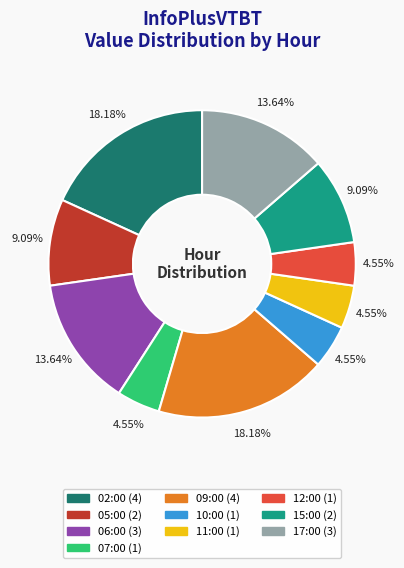

Does 02:00 account for over 50% of the chart?

No